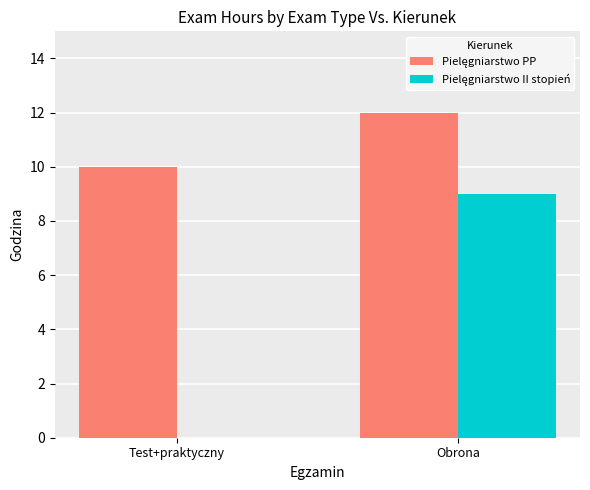

Which category has the highest value across all series?

Obrona